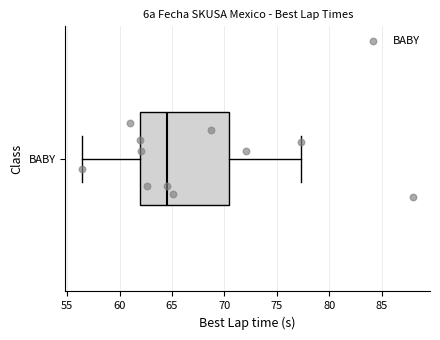

Where does the median line of the box for BABY sit on the x-axis? The values are not printed on the chart, so give them approximately, as read against the axis.

64.5